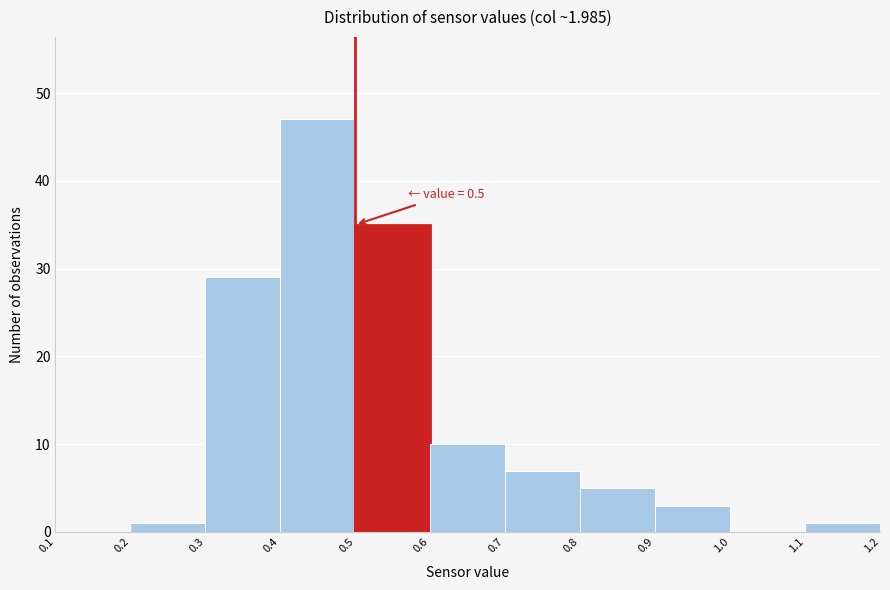

Which range on the x-axis has the tallest bar?

0.4 to 0.5